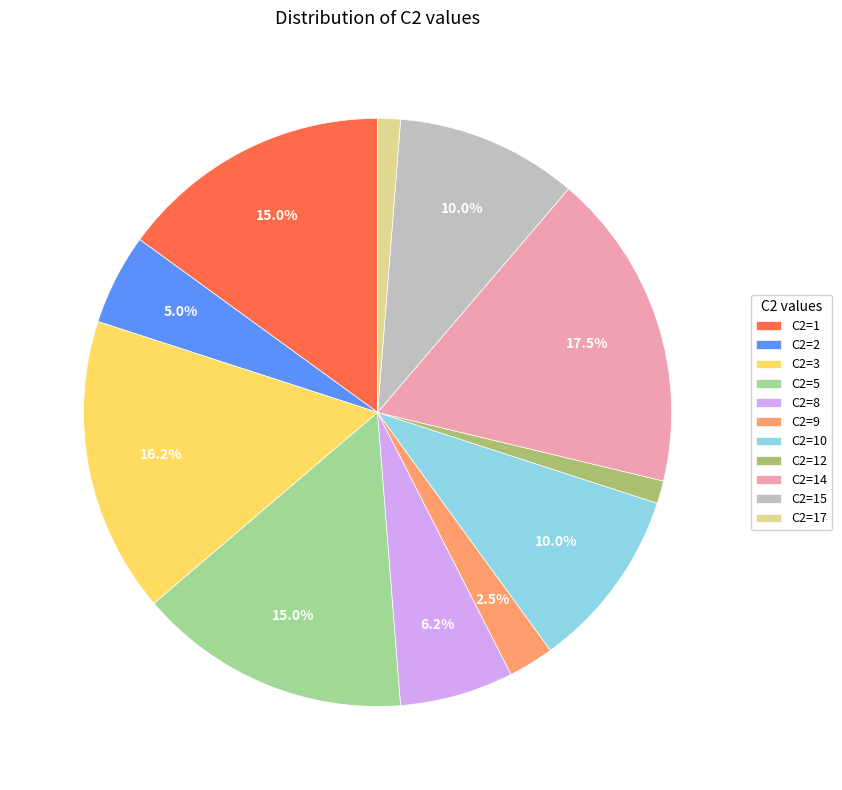

What is the largest slice in the pie chart?

C2=14